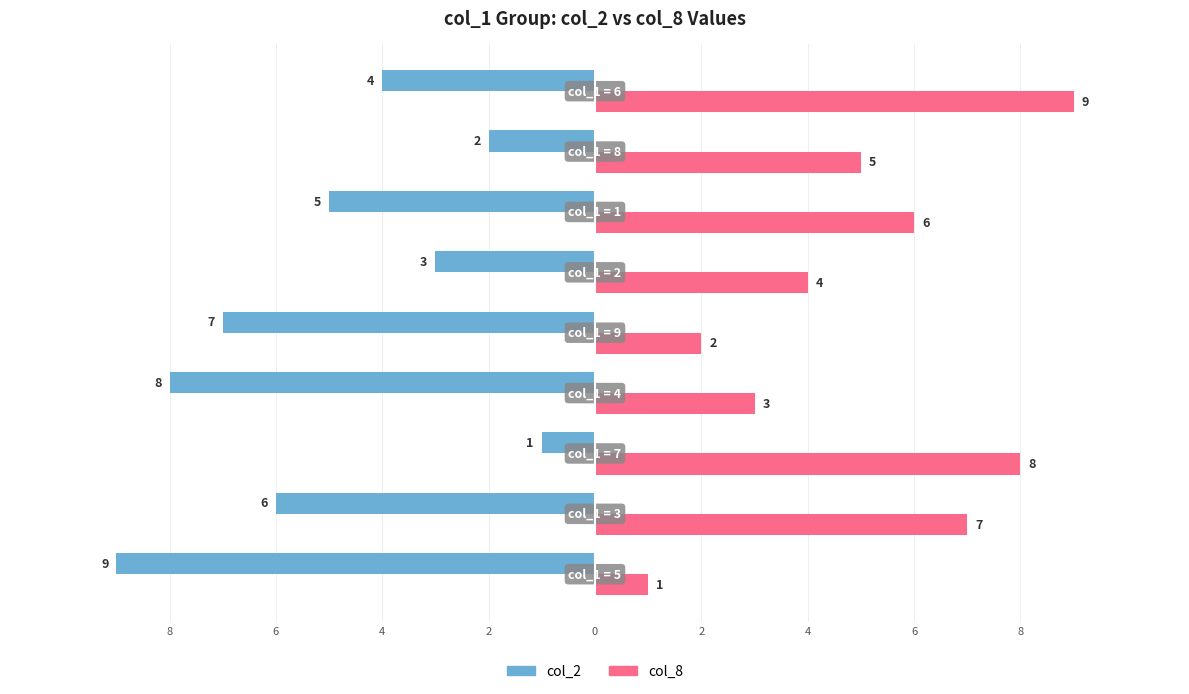

What is the difference between the maximum and minimum values in the col_2 series?

8